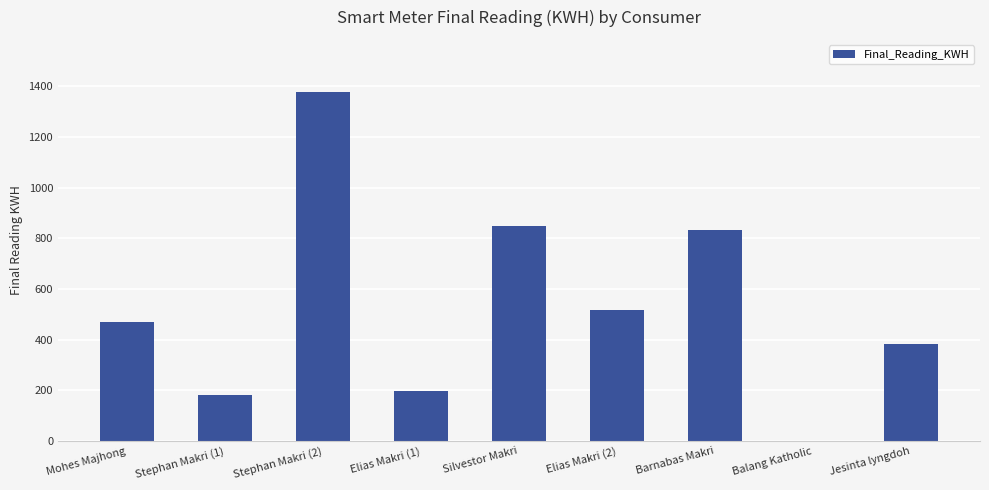

Between Barnabas Makri and Jesinta lyngdoh, which is larger?

Barnabas Makri